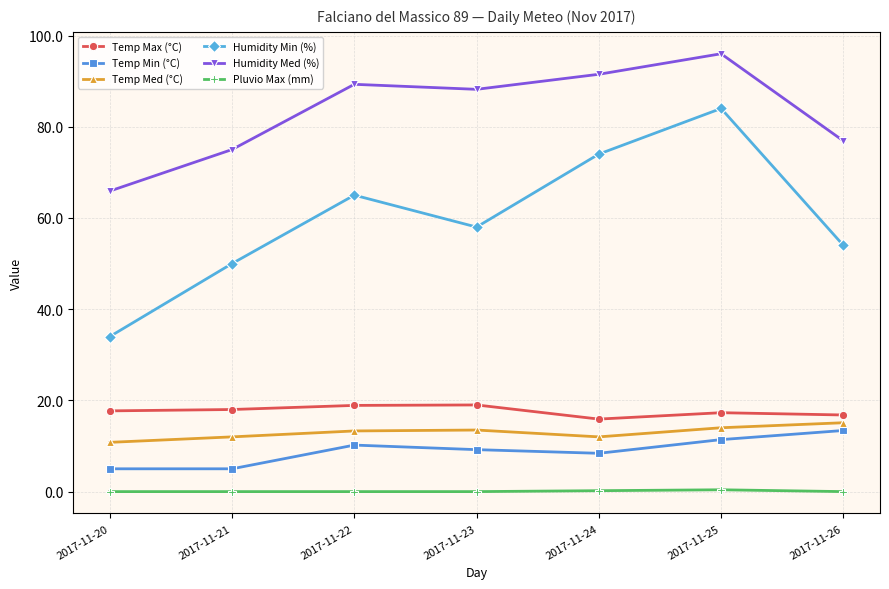

The Humidity Min (%) series shows 84.0 at 2017-11-25. True or false?

True